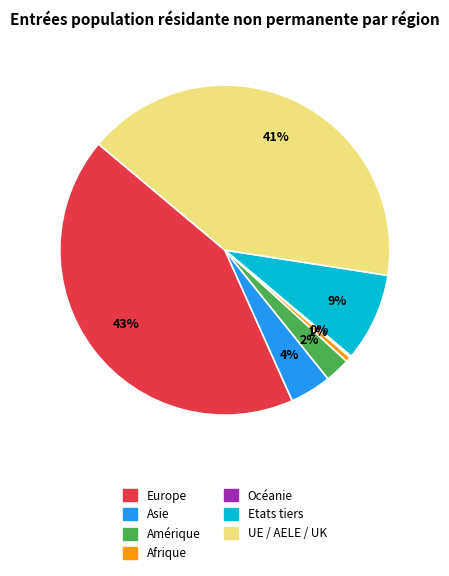

Is there any slice that represents more than half of the pie?

No